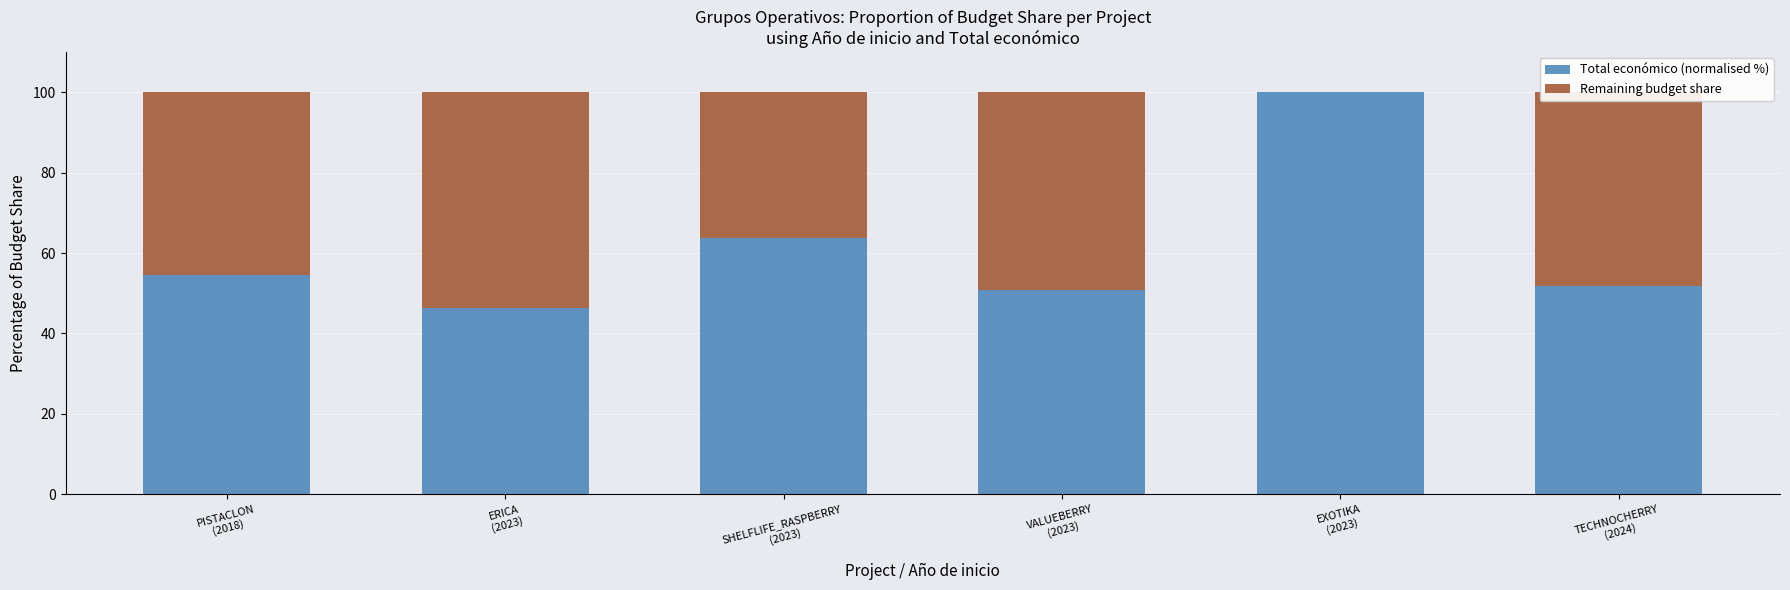

What is the maximum value for Total económico (normalised %)?

100.0